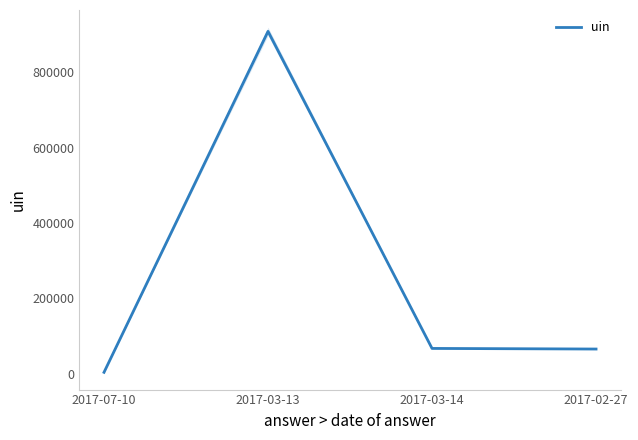

True or false: there are more than 2 points higher than both neighbors.

False